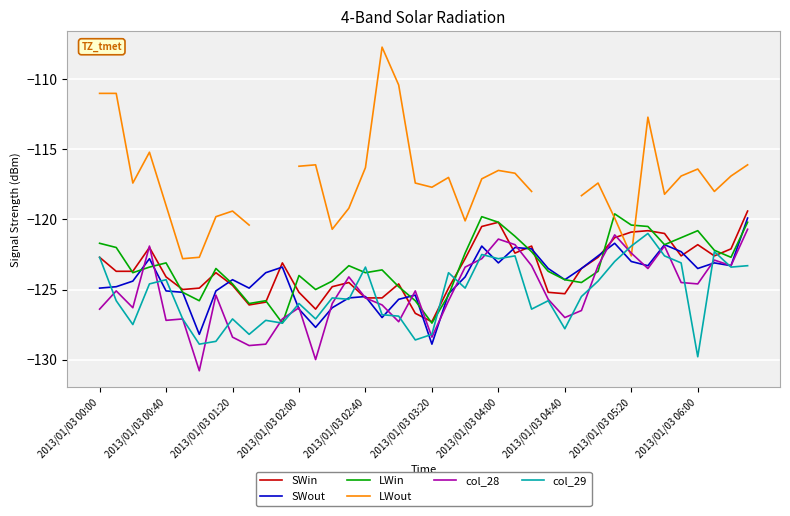

True or false: LWin has more than 1 points higher than both neighbors.

True